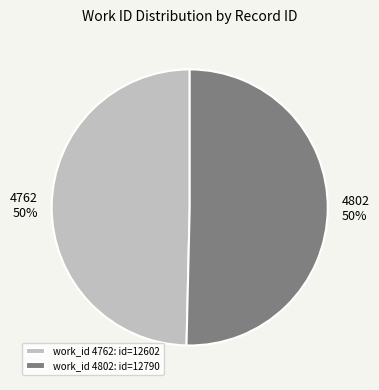

To the nearest percent, what is the combined percentage of 4802 and 4762?

100%